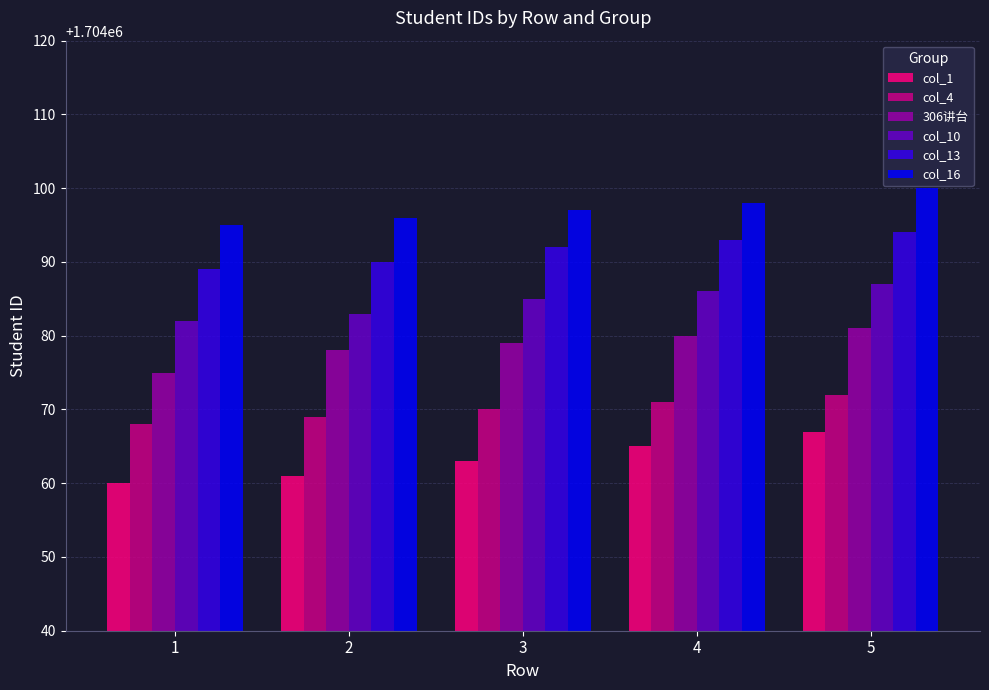

At 3, list the series in order from largest to smallest.

col_16, col_13, col_10, 306讲台, col_4, col_1